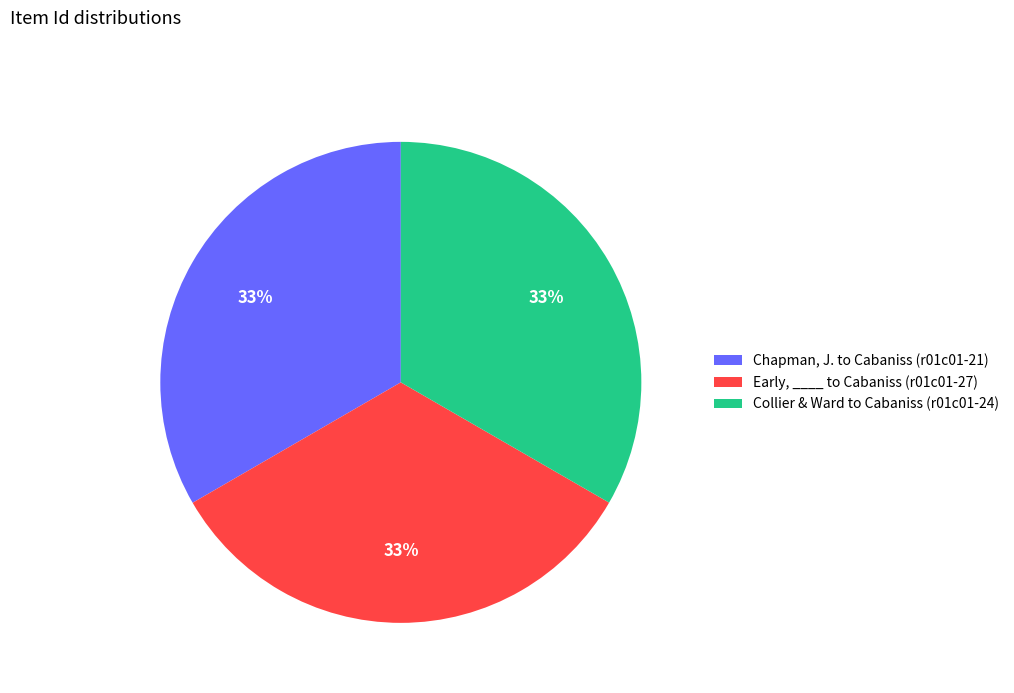

Count the number of slices in the pie.

3